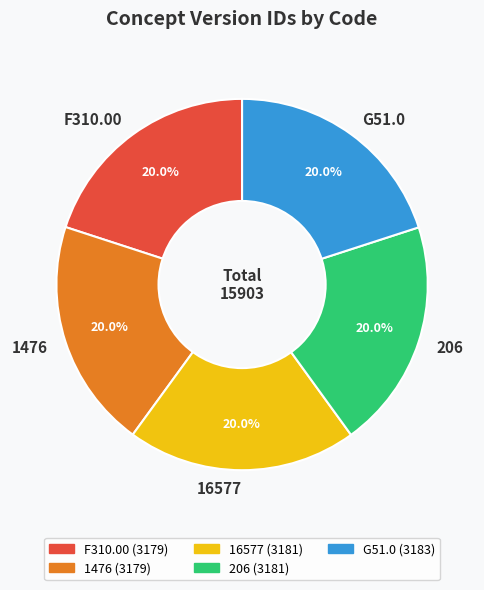

Does 1476 account for over 50% of the chart?

No